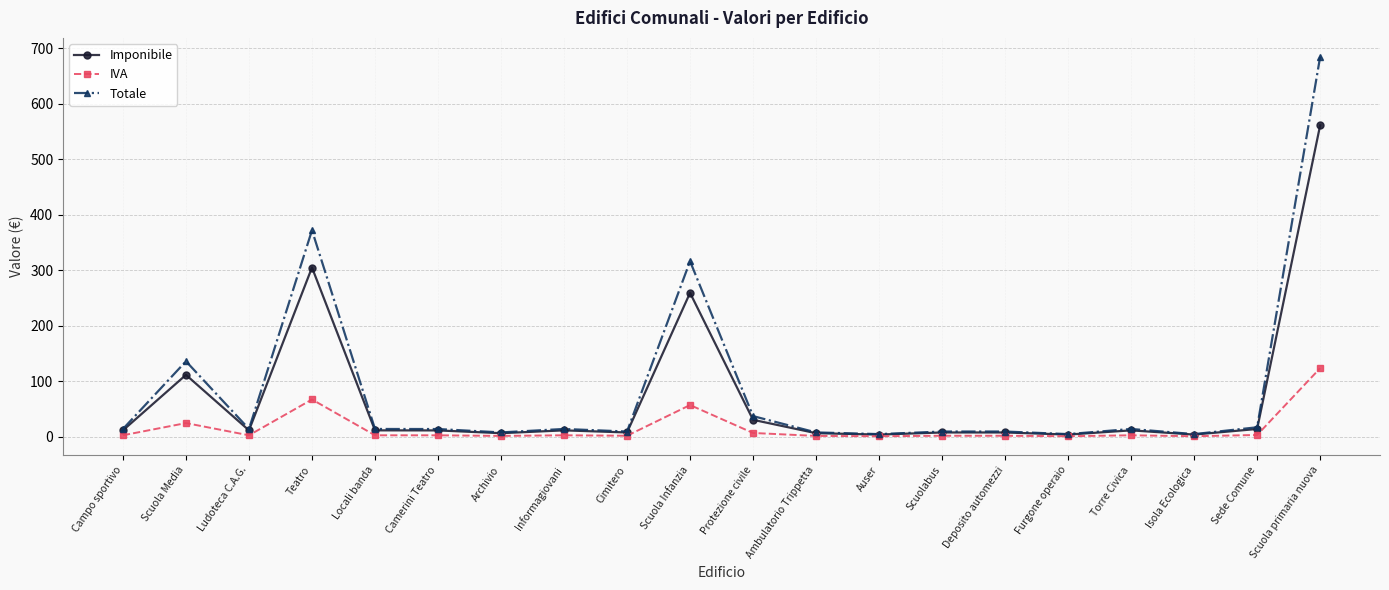

At which category does Imponibile reach its first local valley?

Ludoteca C.A.G.